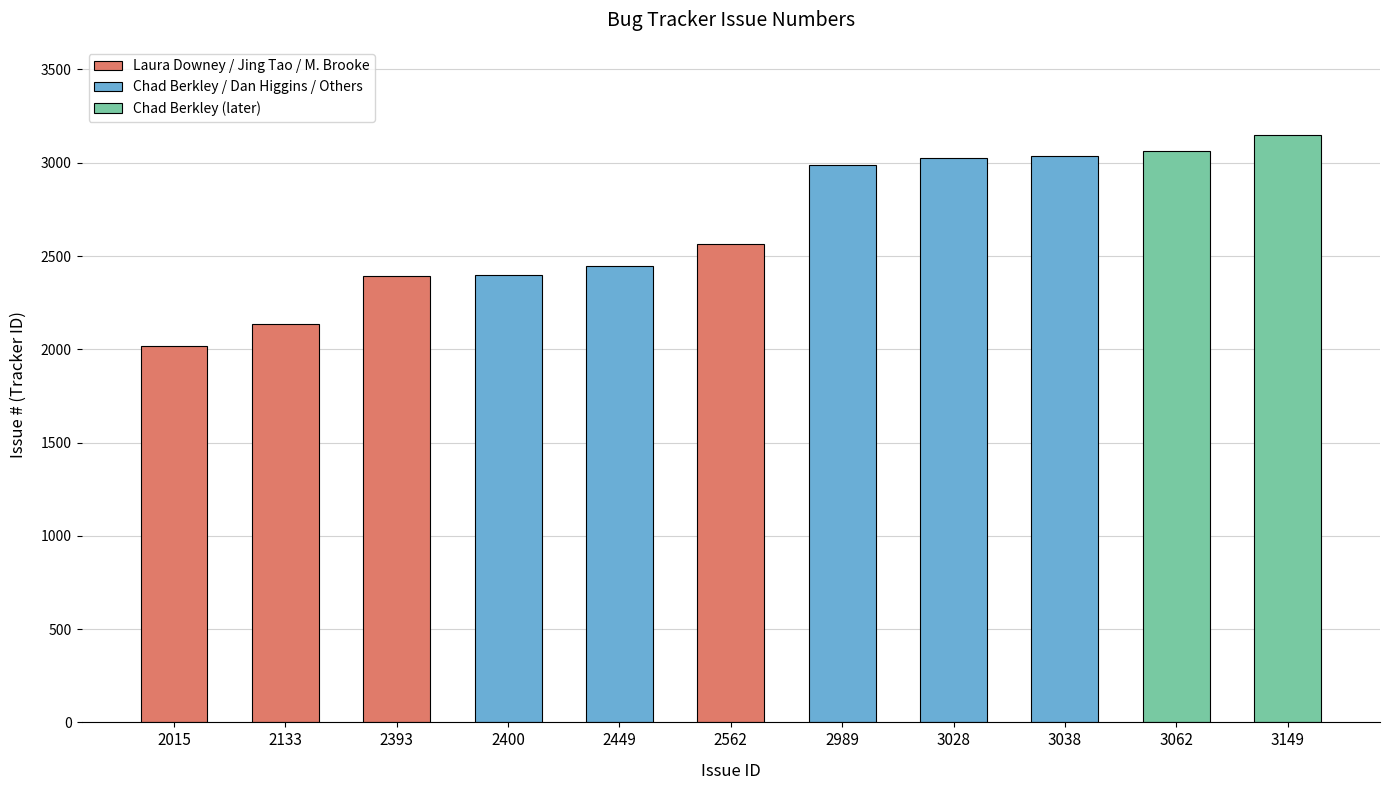

What is the ratio of the value at 2449 to the value at 2989?

0.8